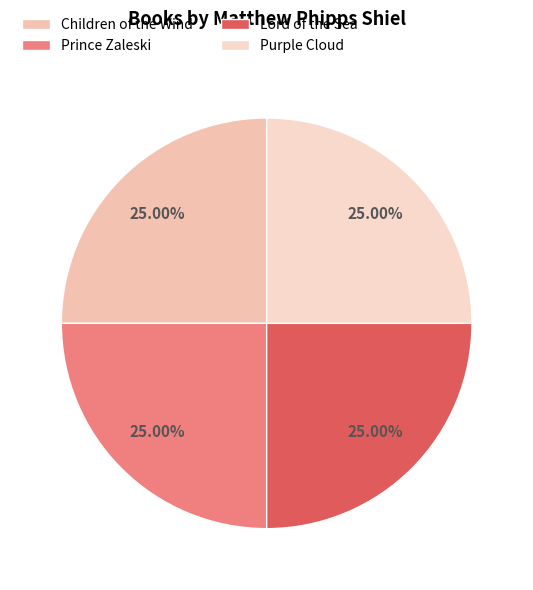

Does Purple Cloud represent more than half of the total?

No